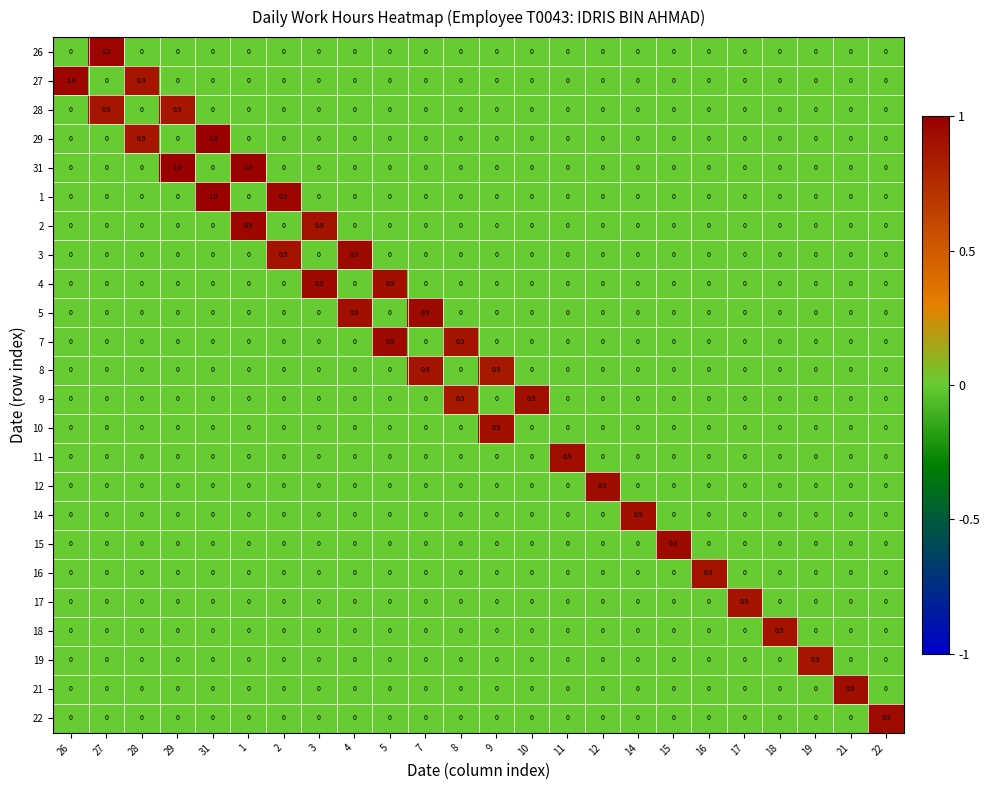

The value of 2 at 29 is 0.0. True or false?

True